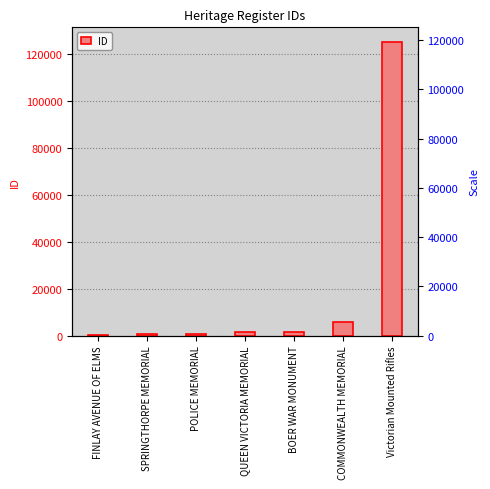

Reading left to right, transcribe all the data shown in this chart.

FINLAY AVENUE OF ELMS=194	SPRINGTHORPE MEMORIAL=617	POLICE MEMORIAL=686	QUEEN VICTORIA MEMORIAL=1535	BOER WAR MONUMENT=1536	COMMONWEALTH MEMORIAL=5662	Victorian Mounted Rifles=125237